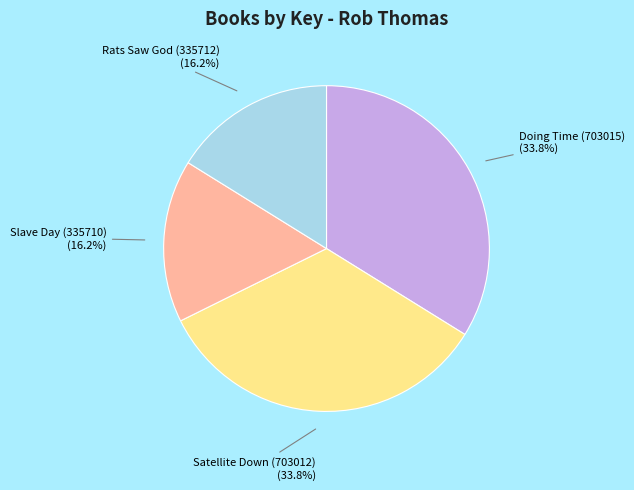

Is there a majority slice in this chart?

No